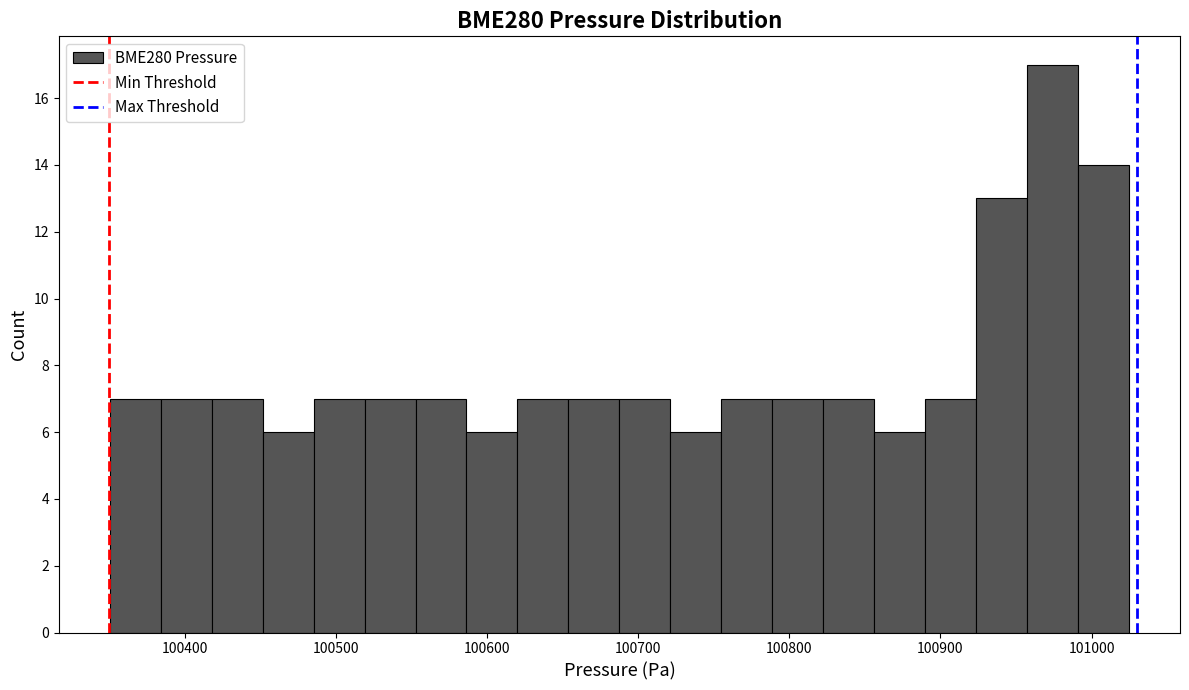

Read against the x-axis, roughly where is the centre of the tallest bar?

100970